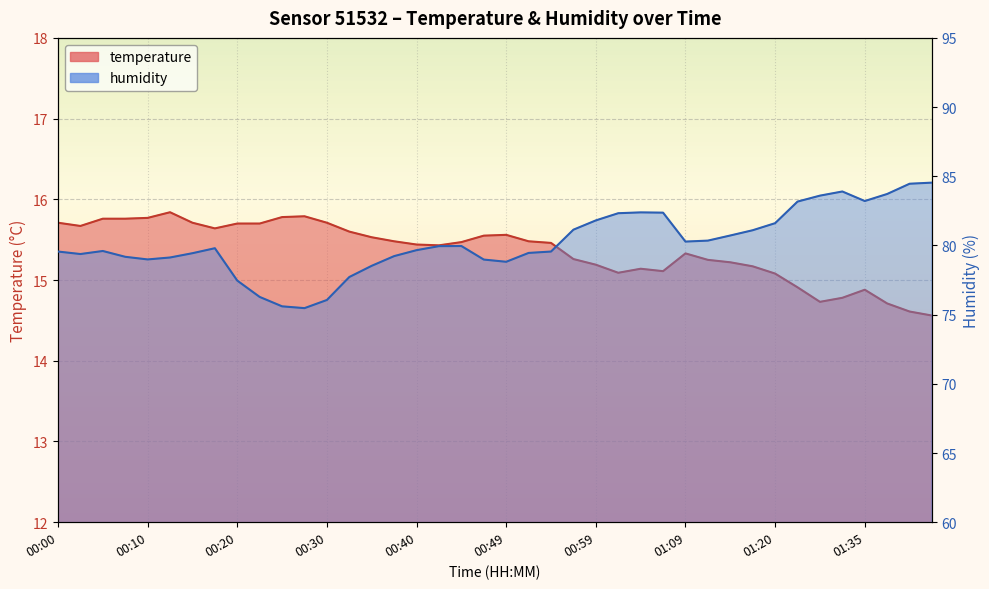

How many data points in temperature are above 15?

33